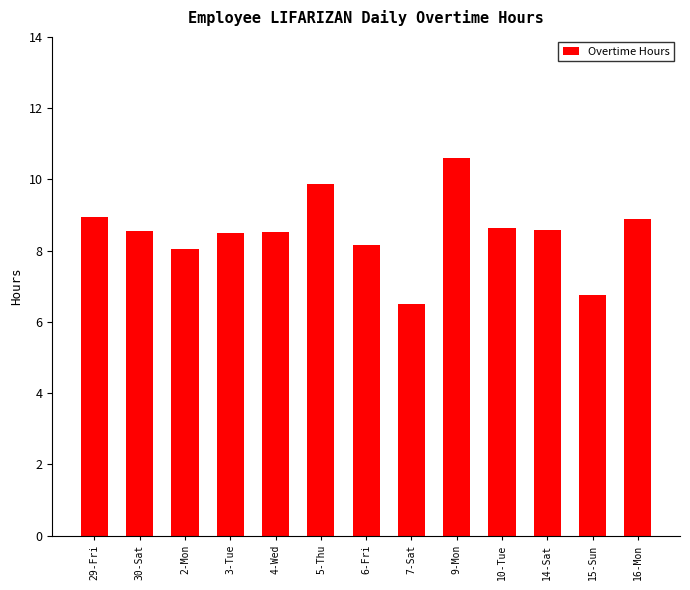

True or false: the data shows 8.5 at 3-Tue.

True